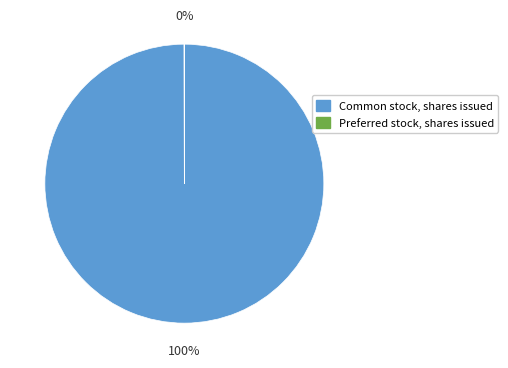

True or false: Common stock, shares issued accounts for 86% of the total.

False